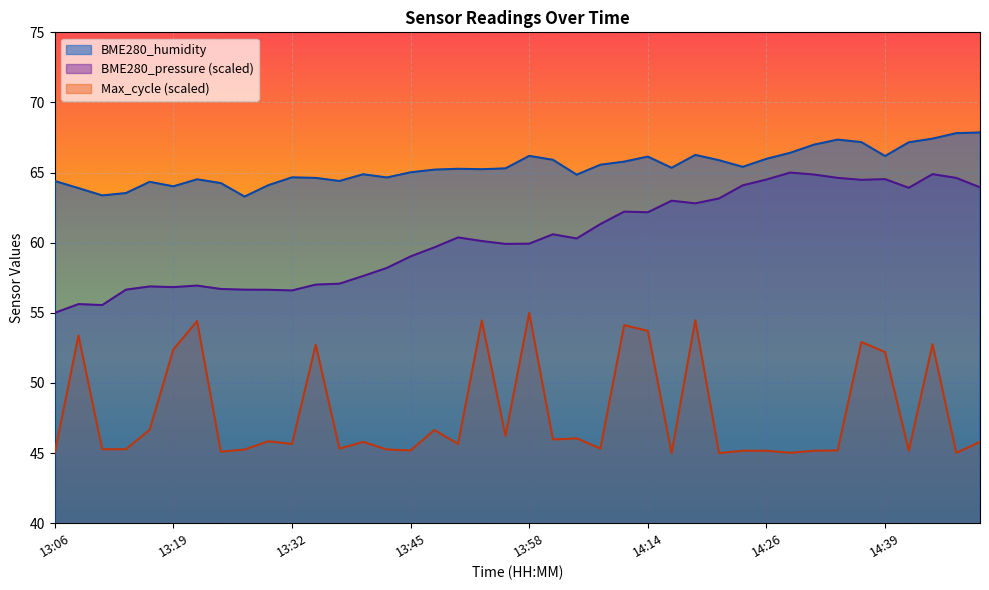

Reading left to right, extract all data points from this chart.

13:06=64.4	13:08=63.9	13:11=63.4	13:13=63.5	13:16=64.3	13:19=64.0	13:21=64.5	13:24=64.2	13:26=63.3	13:29=64.1	13:32=64.7	13:34=64.6	13:37=64.4	13:39=64.9	13:42=64.7	13:45=65.0	13:47=65.2	13:50=65.3	13:53=65.2	13:55=65.3	13:58=66.2	14:01=65.9	14:03=64.8	14:06=65.6	14:09=65.8	14:14=66.1	14:17=65.3	14:19=66.3	14:21=65.9	14:24=65.4	14:26=66.0	14:29=66.4	14:31=67.0	14:34=67.3	14:36=67.2	14:39=66.2	14:42=67.2	14:44=67.4	14:47=67.8	14:50=67.9